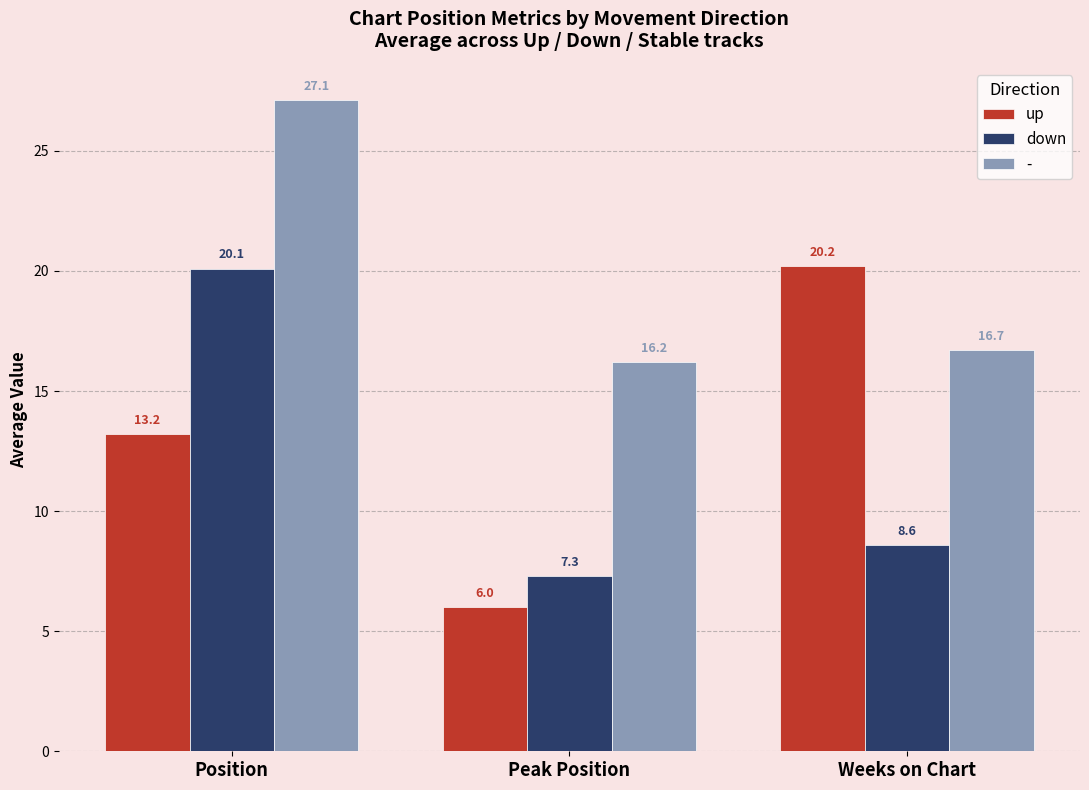

Reading left to right, list all the values displayed in this chart.

up: 13.2	6.0	20.2
down: 20.1	7.3	8.6
-: 27.1	16.2	16.7